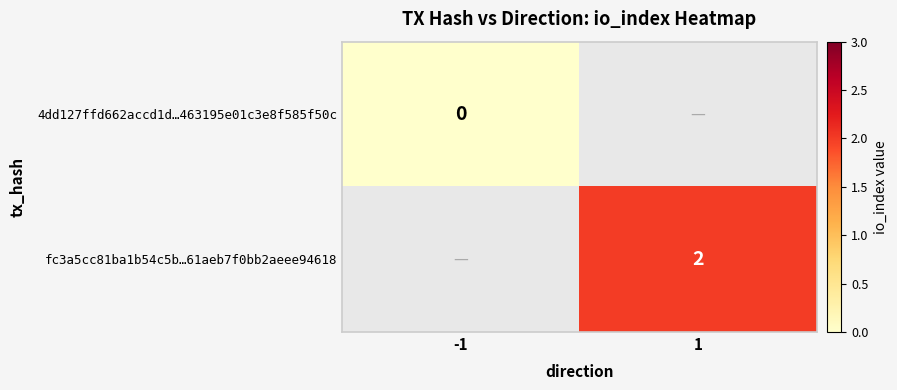

Is it true that fc3a5cc81ba1b54c5b…61aeb7f0bb2aeee94618 equals 3 at 1?

False